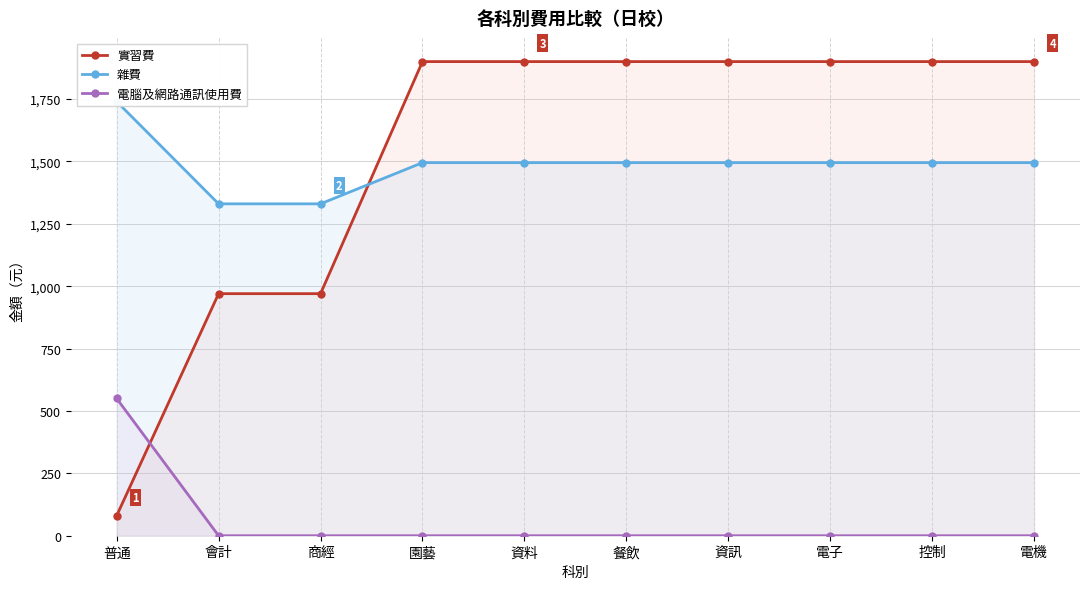

Reading left to right, transcribe all the data shown in this chart.

實習費: 普通=80	會計=970	商經=970	園藝=1900	資料=1900	餐飲=1900	資訊=1900	電子=1900	控制=1900	電機=1900
雜費: 普通=1740	會計=1330	商經=1330	園藝=1495	資料=1495	餐飲=1495	資訊=1495	電子=1495	控制=1495	電機=1495
電腦及網路通訊使用費: 普通=550	會計=0	商經=0	園藝=0	資料=0	餐飲=0	資訊=0	電子=0	控制=0	電機=0